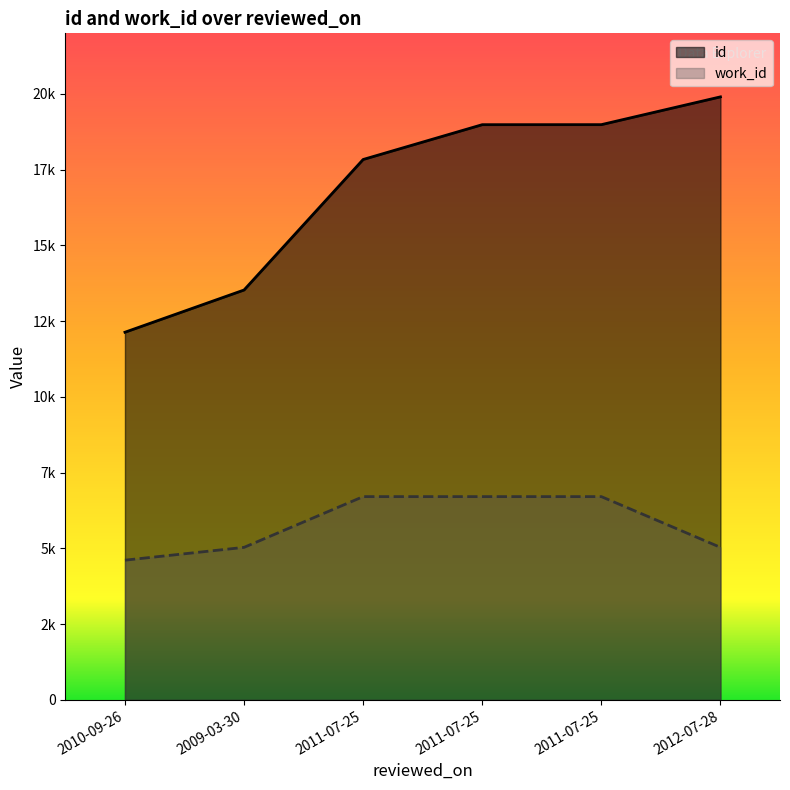

List the series in order of their peak value, lowest first.

work_id, id